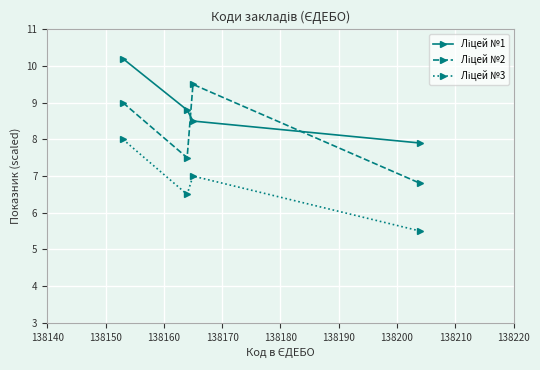

How many categories are shown in the chart?

4